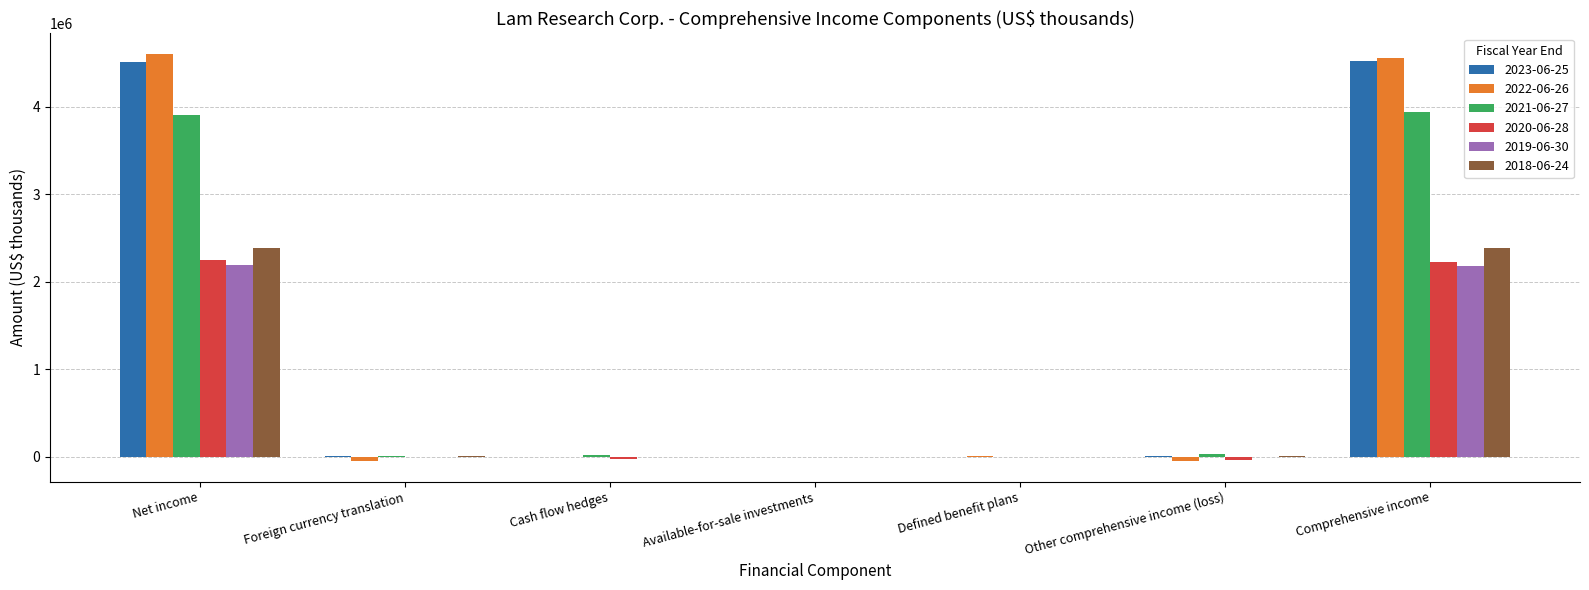

How many groups of bars are there?

7